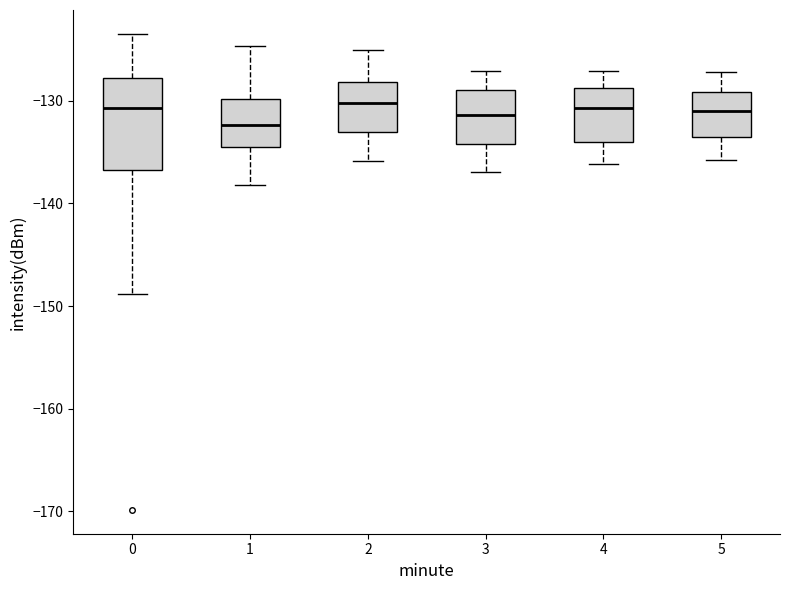

Reading left to right, transcribe this box plot: for each box, give where its median line is, the range the box spans, and where its two whiskers end, as read against the y-axis. The values are not printed on the chart, so give them approximately, as read against the axis.

0: median -131, box -137 to -128, whiskers -149 to -123
1: median -132, box -135 to -130, whiskers -138 to -125
2: median -130, box -133 to -128, whiskers -136 to -125
3: median -131, box -134 to -129, whiskers -137 to -127
4: median -131, box -134 to -129, whiskers -136 to -127
5: median -131, box -134 to -129, whiskers -136 to -127